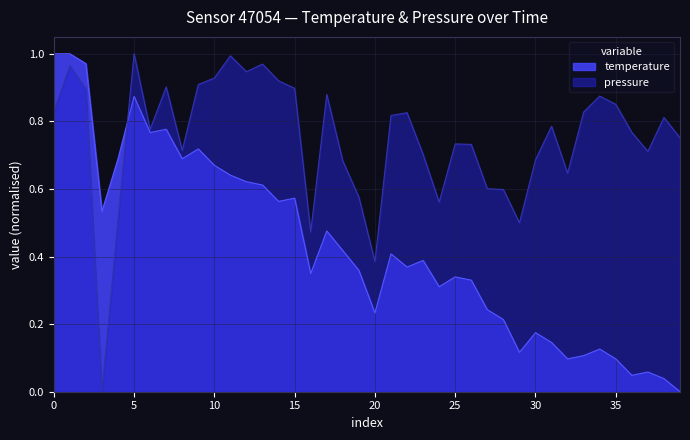

Which series has the largest total across all categories?

pressure